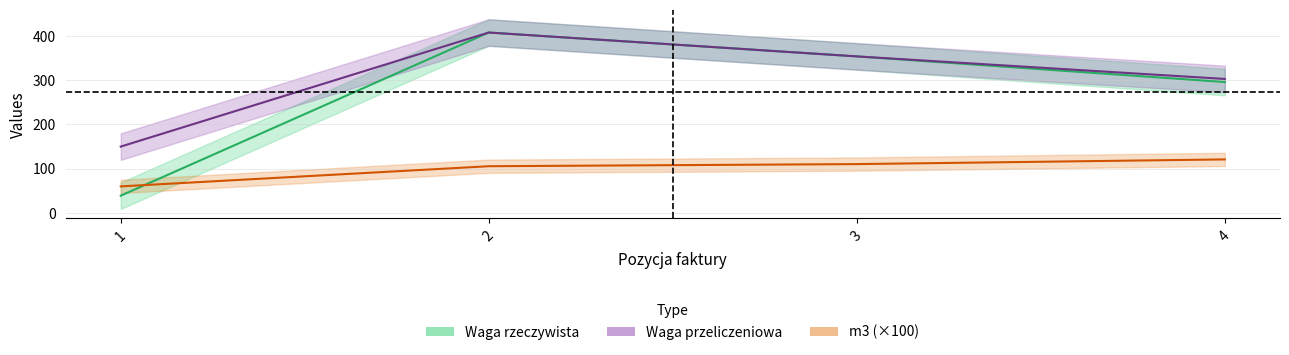

Is the value of Waga rzeczywista at 4 greater than the value of m3 at 4?

Yes